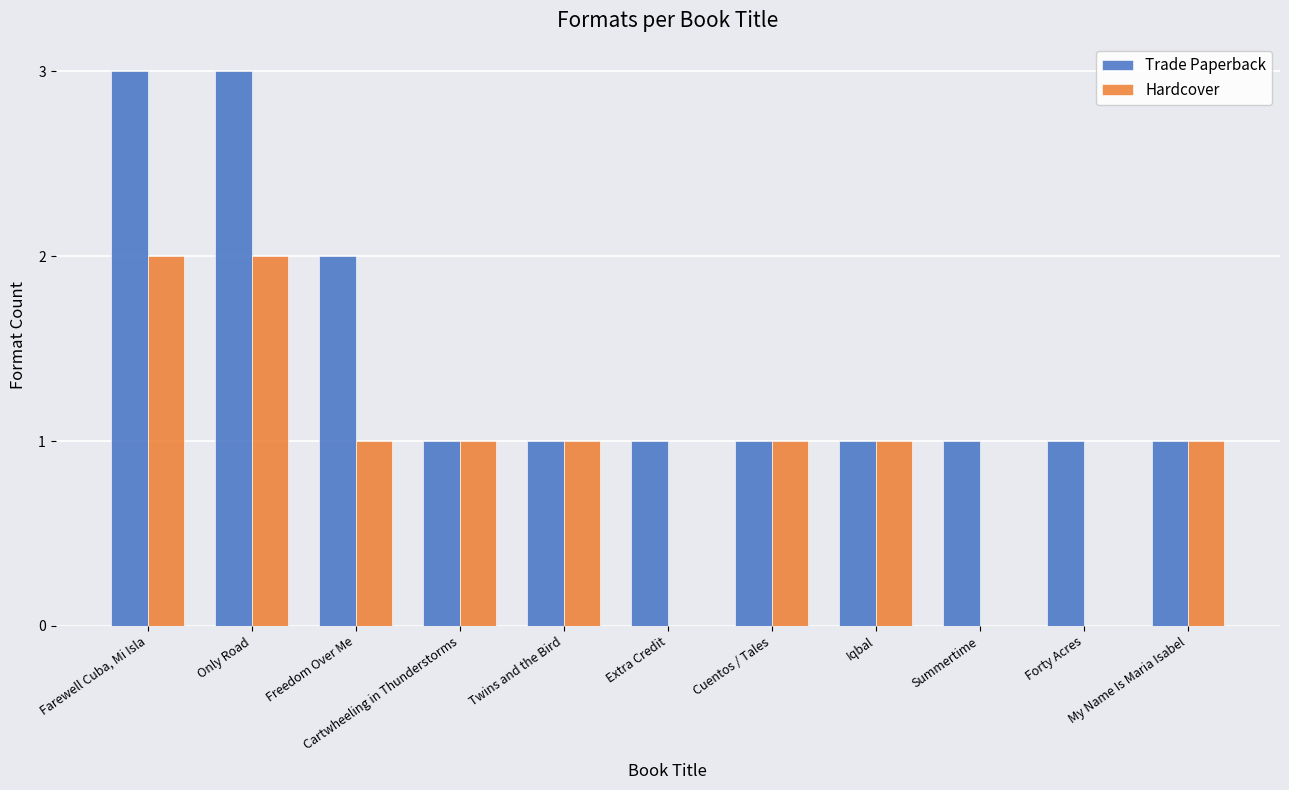

Which series changed the most between Cuentos / Tales and Forty Acres?

Hardcover